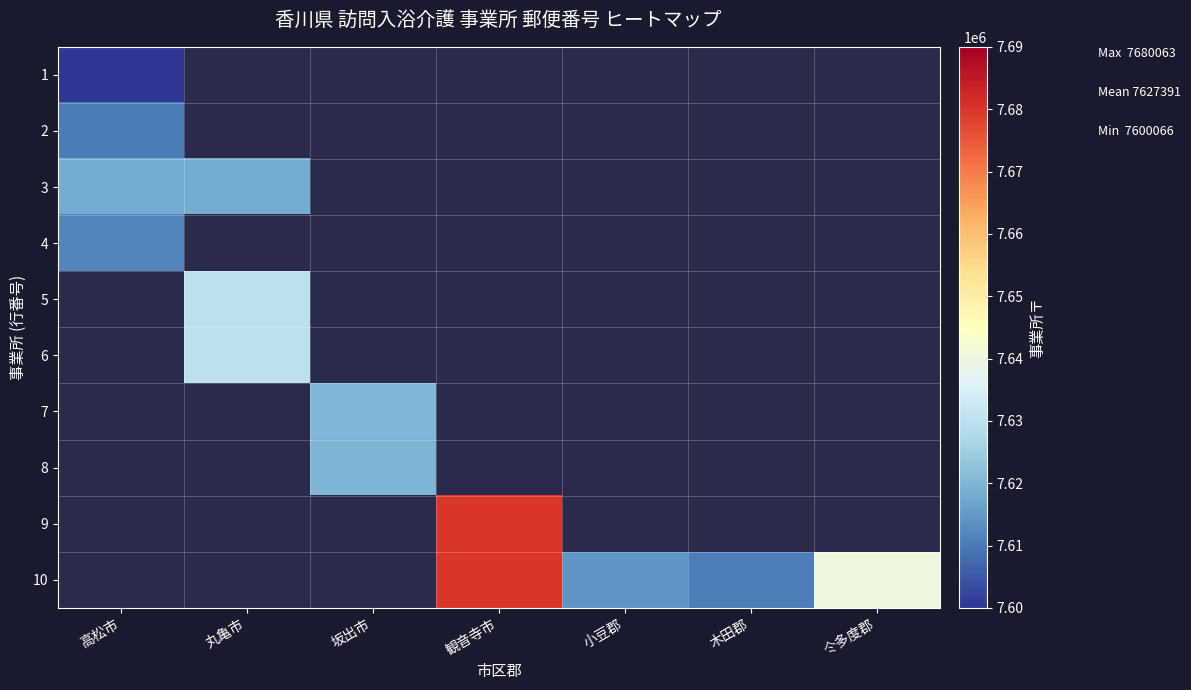

At which category does the chart reach its peak across all series?

観音寺市